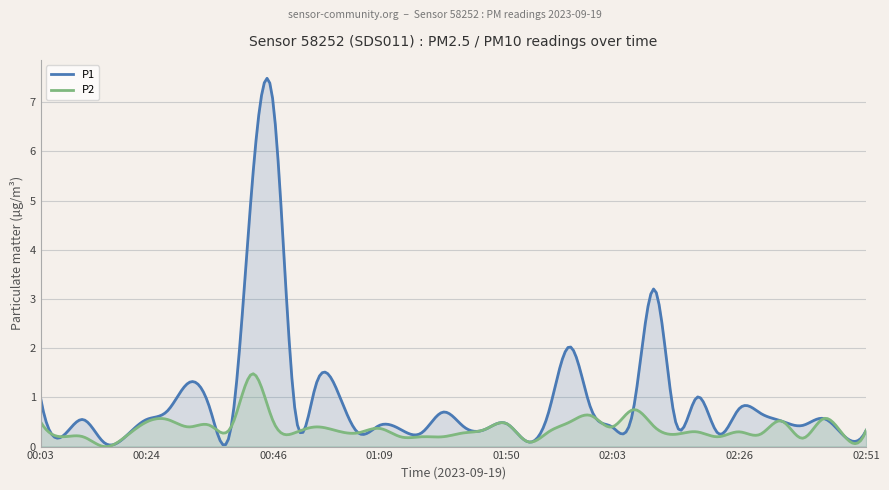

How many lines are shown in the chart?

2